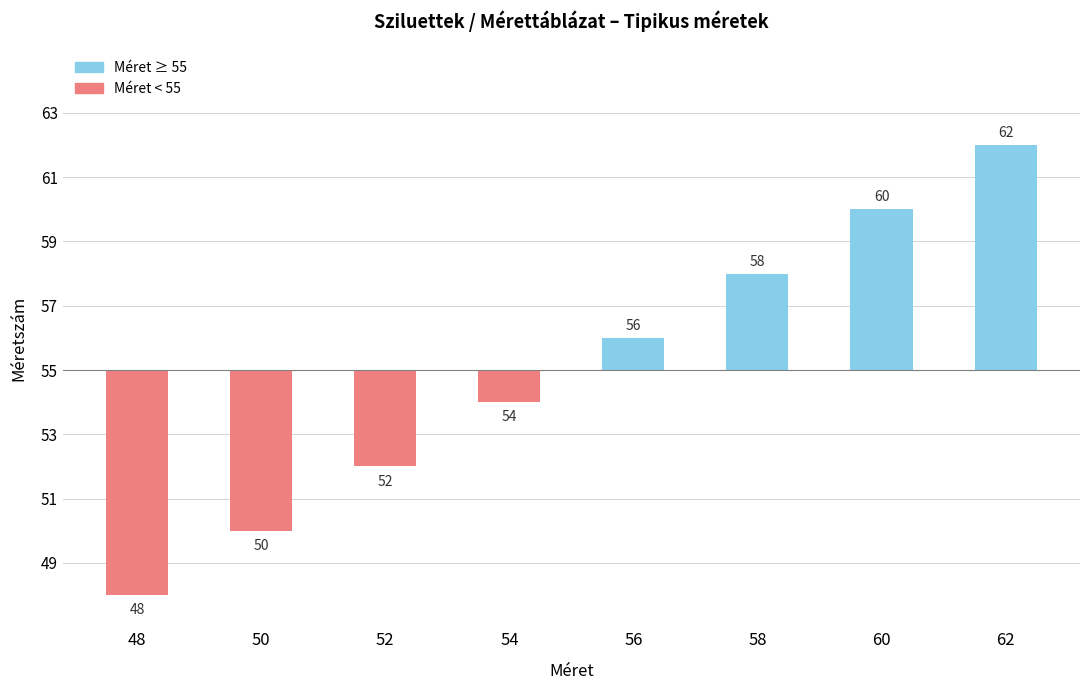

List the labels in order of value, smallest first.

48, 50, 52, 54, 56, 58, 60, 62